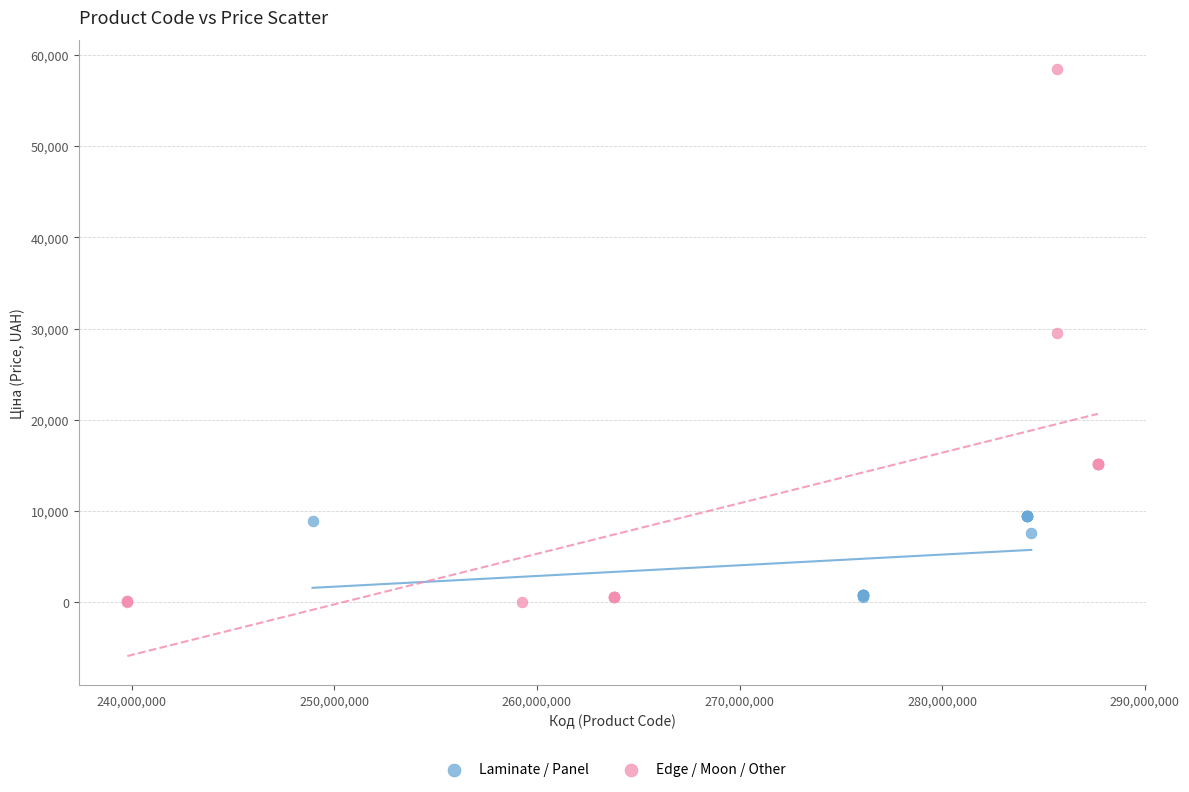

Which series has the largest Y range (max minus min)?

Edge / Moon / Other